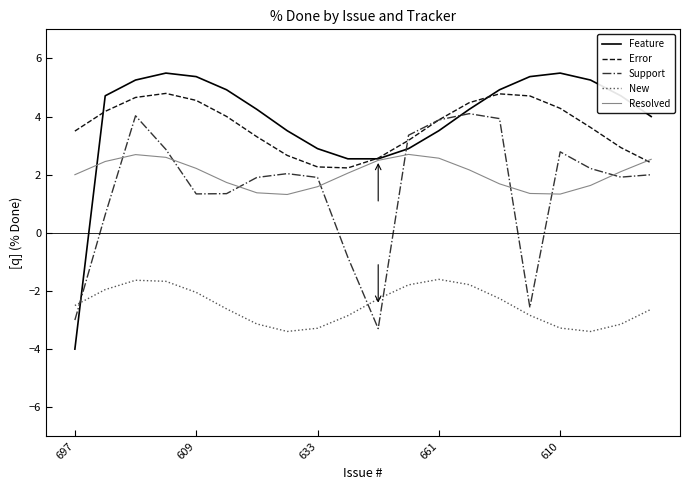

What is the value of the New point at the 14th from the left?

-1.8